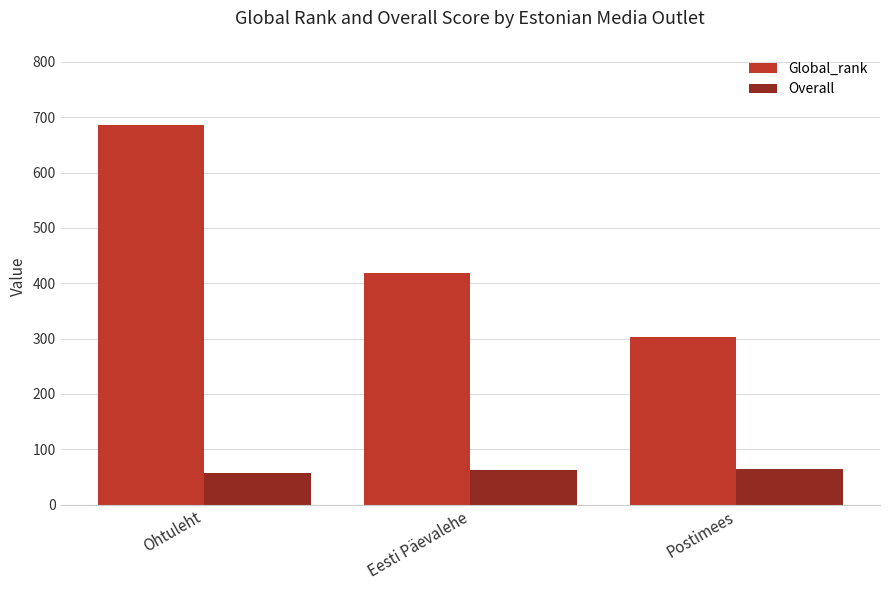

How many Overall values are between 58 and 65?

3